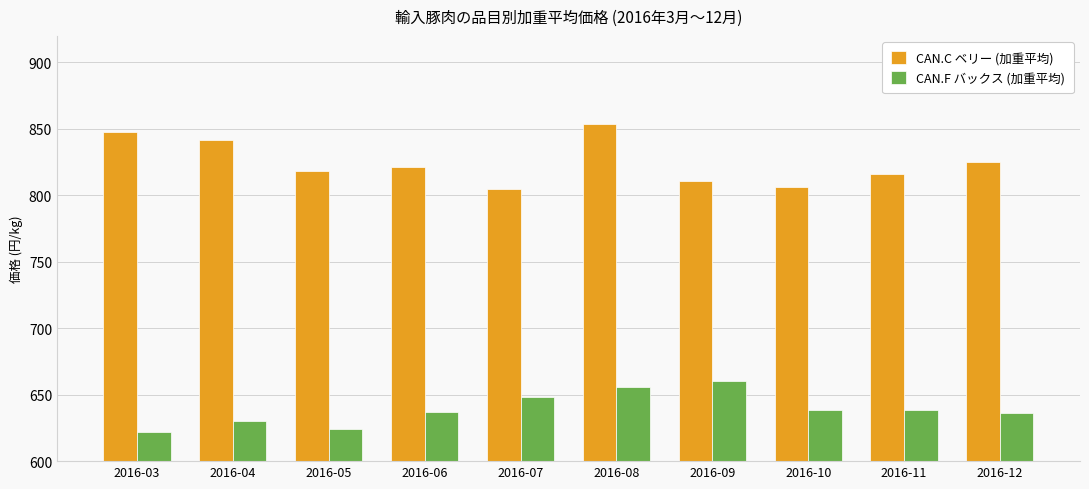

What is the maximum value shown in the chart?

853.5